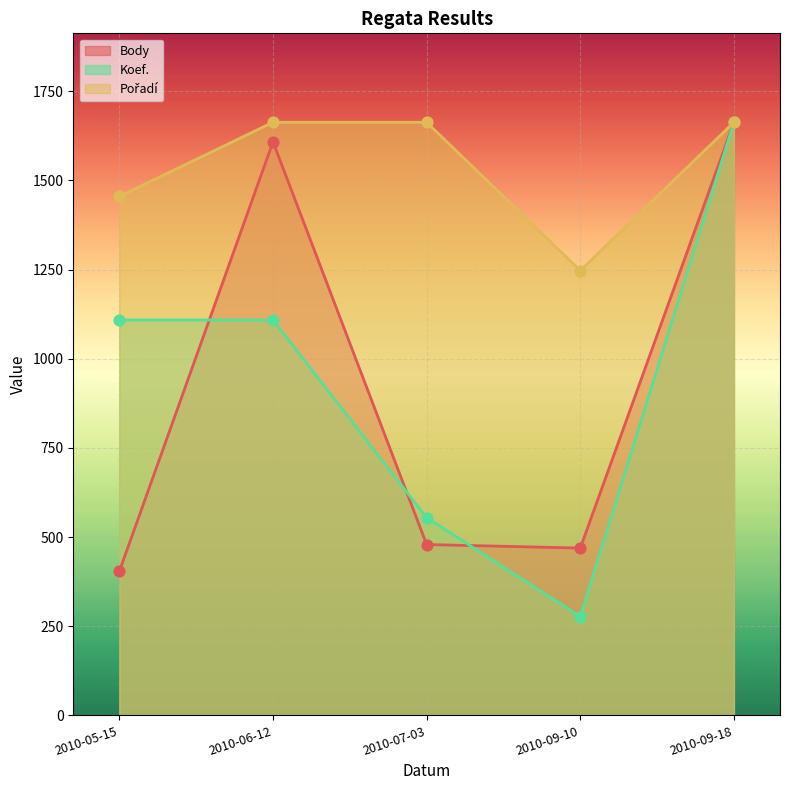

Is the value of Koef. at 2010-09-18 greater than the value of Body at 2010-09-18?

No